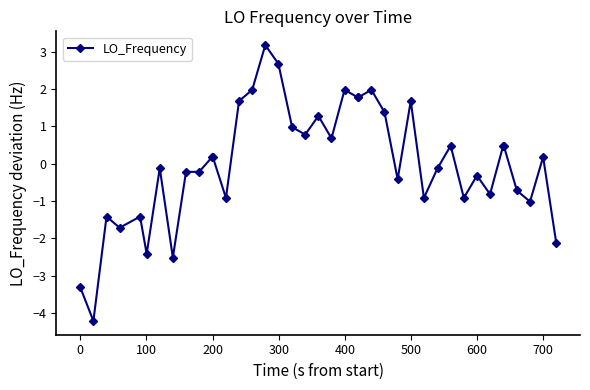

What is the value of the 19th point from the left?

0.8